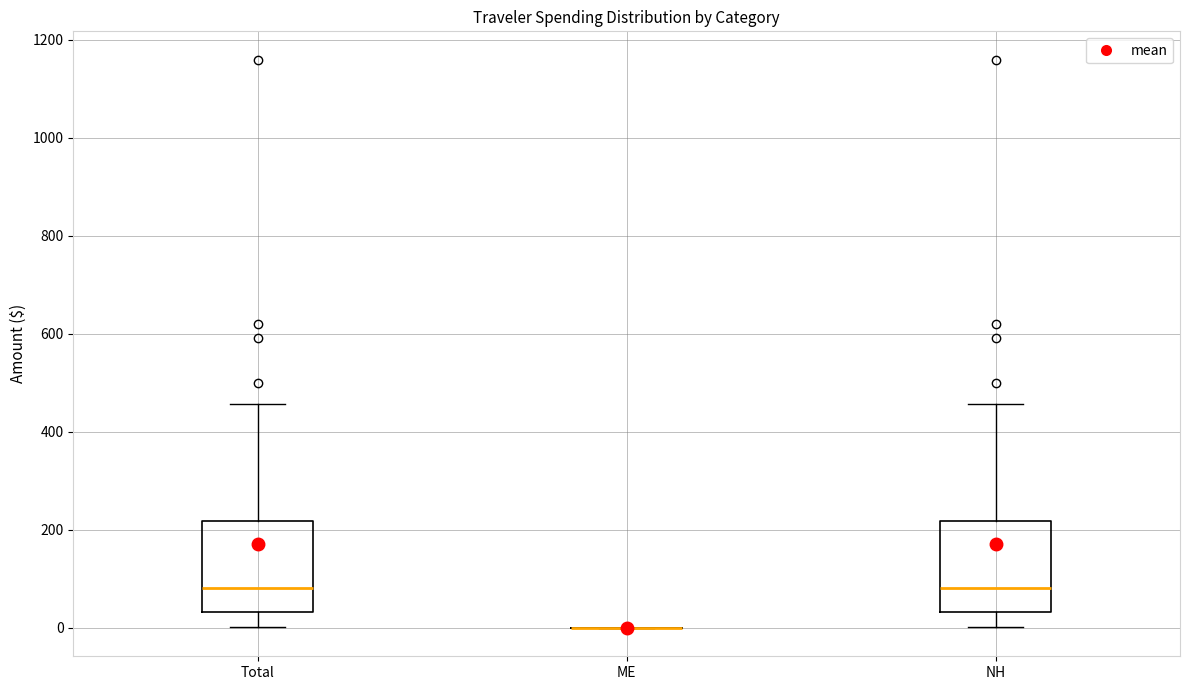

Reading left to right, read every box against the y-axis: the position of its median line, the range the box covers, and the ends of its whiskers. The values are not printed on the chart, so give them approximately, as read against the axis.

Total: median 80, box 40 to 220, whiskers 0 to 460
ME: box collapsed to a line at 0, whiskers 0 to 0
NH: median 80, box 40 to 220, whiskers 0 to 460